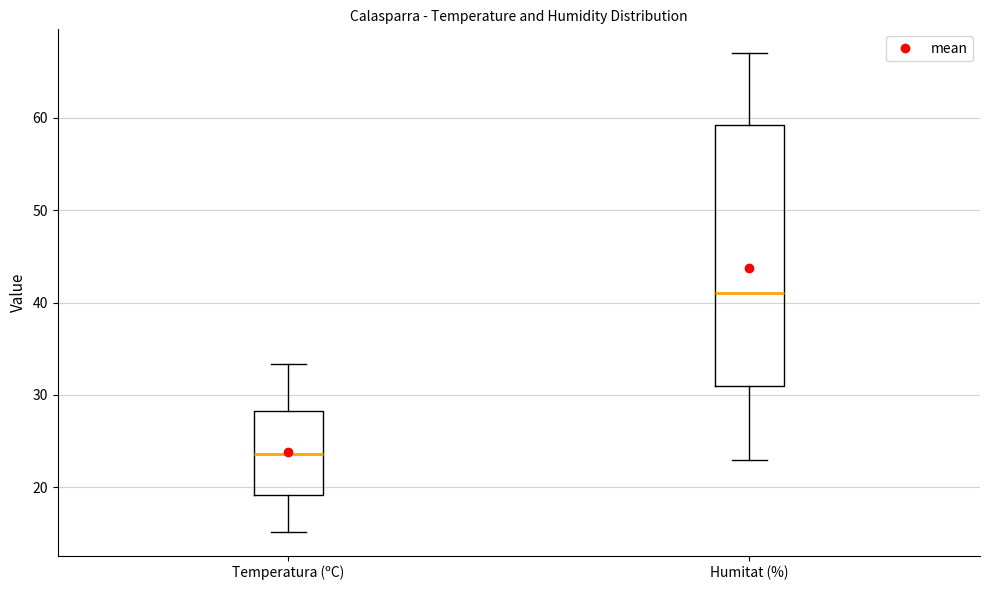

Reading left to right, transcribe this box plot: for each box, give where its median line is, the range the box spans, and where its two whiskers end, as read against the y-axis. The values are not printed on the chart, so give them approximately, as read against the axis.

Temperatura (ºC): median 24, box 19 to 28, whiskers 15 to 33
Humitat (%): median 41, box 31 to 59, whiskers 23 to 67